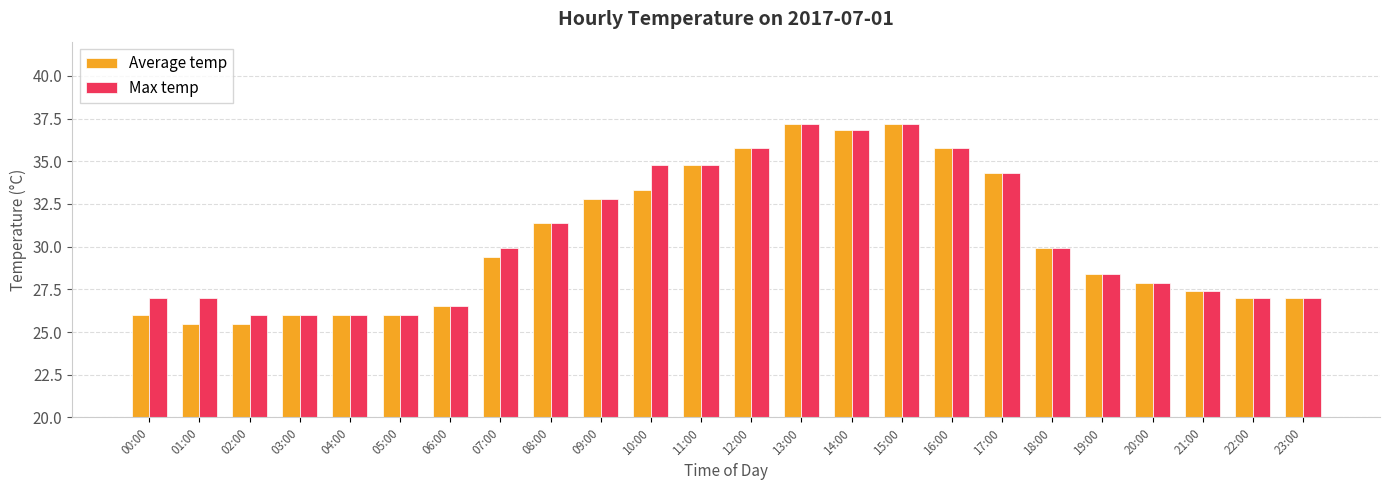

What are all the series names shown in the legend?

Average temp, Max temp